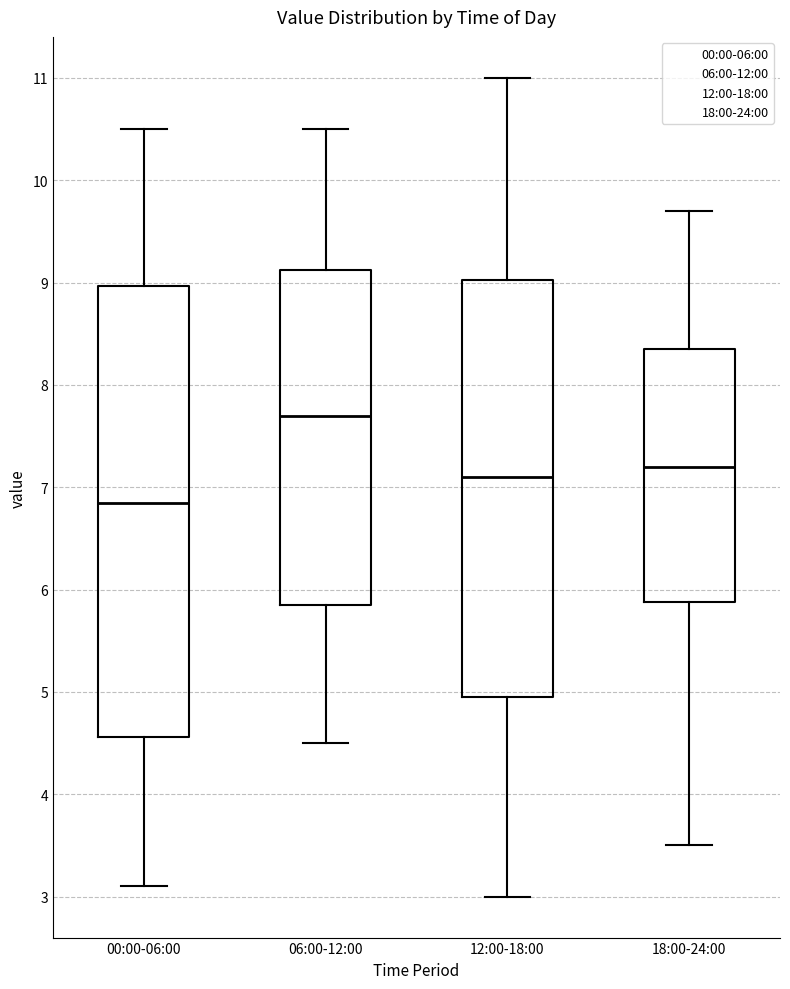

Reading left to right, transcribe this box plot: for each box, give where its median line is, the range the box spans, and where its two whiskers end, as read against the y-axis. The values are not printed on the chart, so give them approximately, as read against the axis.

00:00-06:00: median 6.9, box 4.6 to 9.0, whiskers 3.1 to 10.5
06:00-12:00: median 7.7, box 5.9 to 9.1, whiskers 4.5 to 10.5
12:00-18:00: median 7.1, box 5.0 to 9.0, whiskers 3.0 to 11.0
18:00-24:00: median 7.2, box 5.9 to 8.4, whiskers 3.5 to 9.7